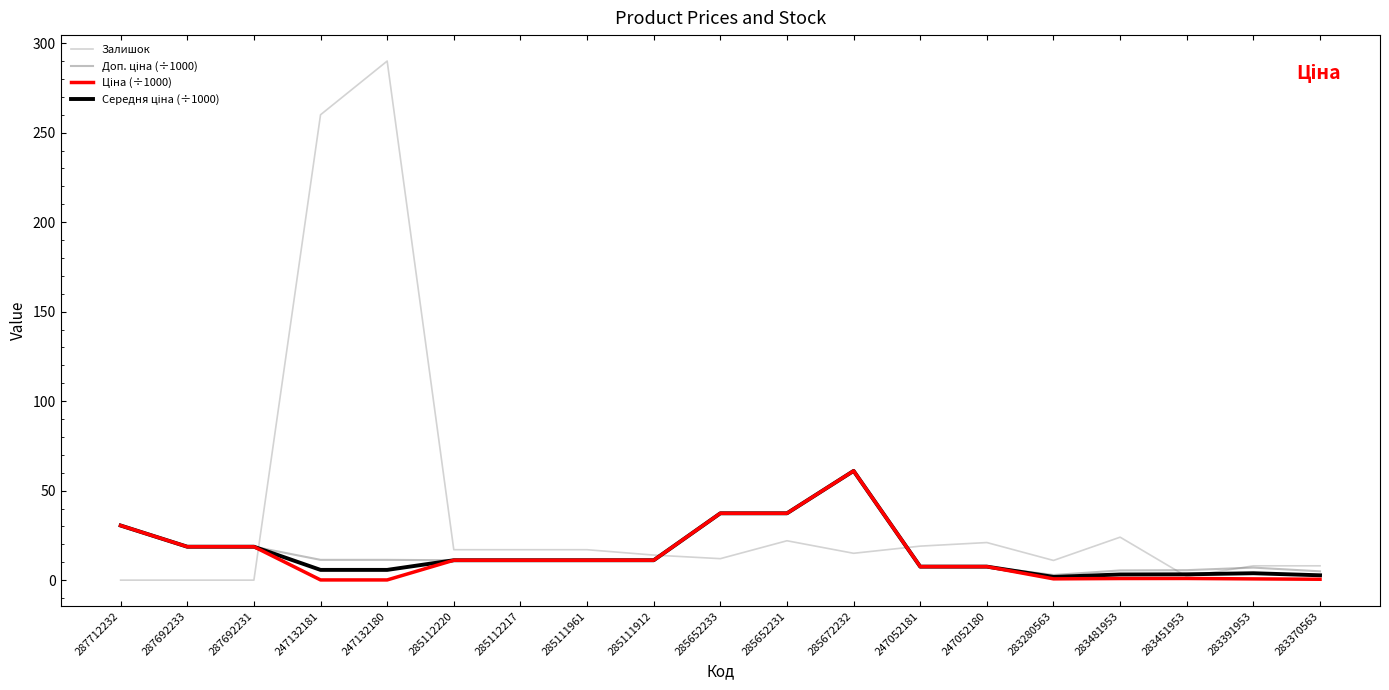

Which series has the largest range (max minus min)?

Залишок